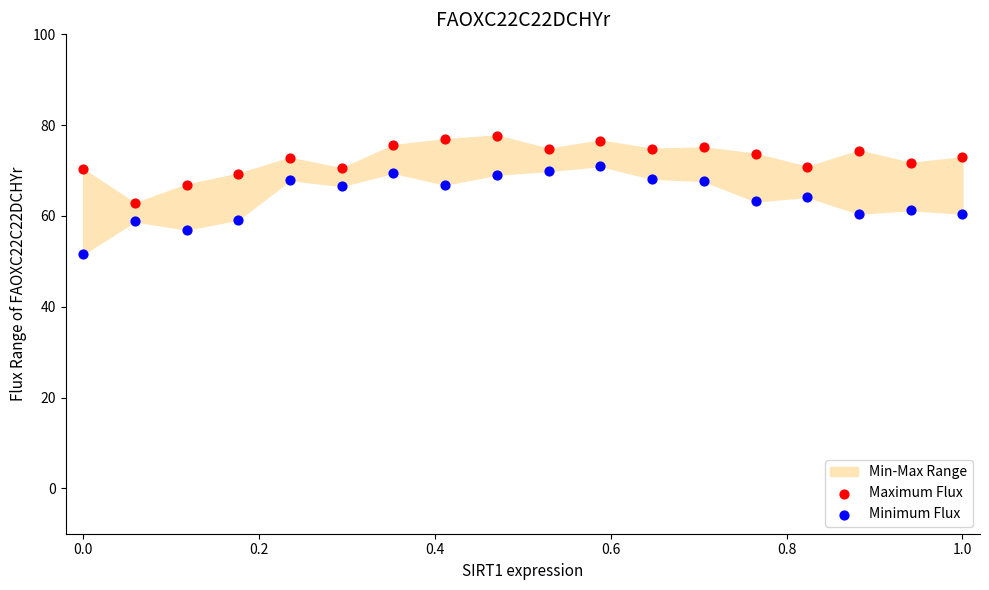

Across all data points, what is the range of Y values (max minus min)?

26.1